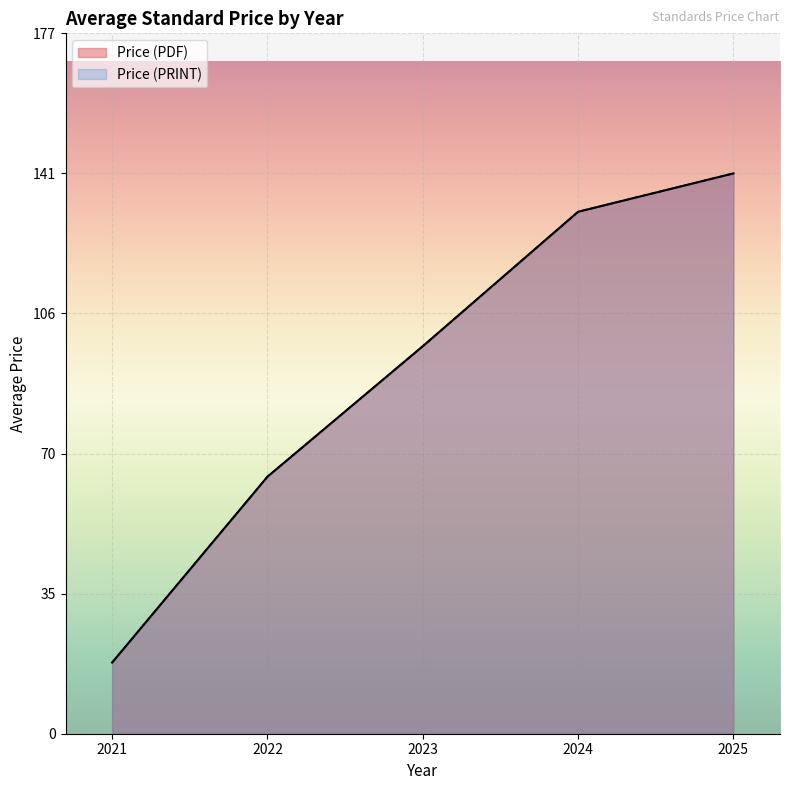

Which series has the largest total across all categories?

Price (PDF)